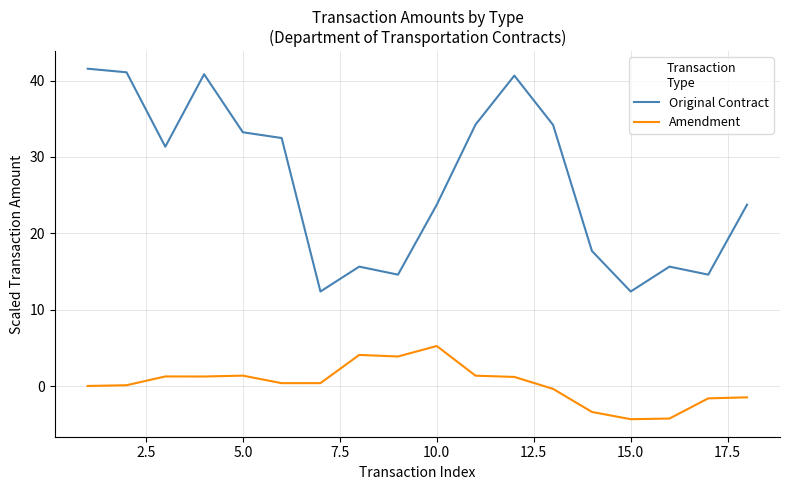

Rank the series by their maximum value, from lowest to highest.

Amendment, Original Contract